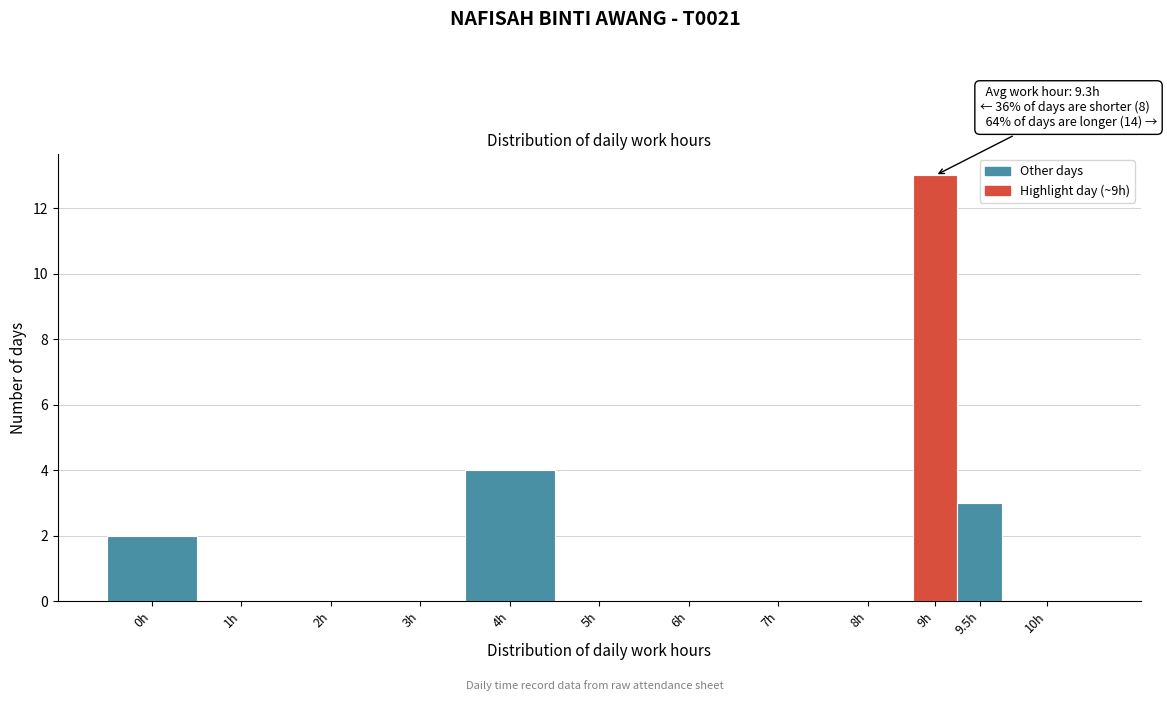

Reading right to left, list all the values displayed in this chart.

10h=0	9.5h=3	9h=13	8h=0	7h=0	6h=0	5h=0	4h=4	3h=0	2h=0	1h=0	0h=2